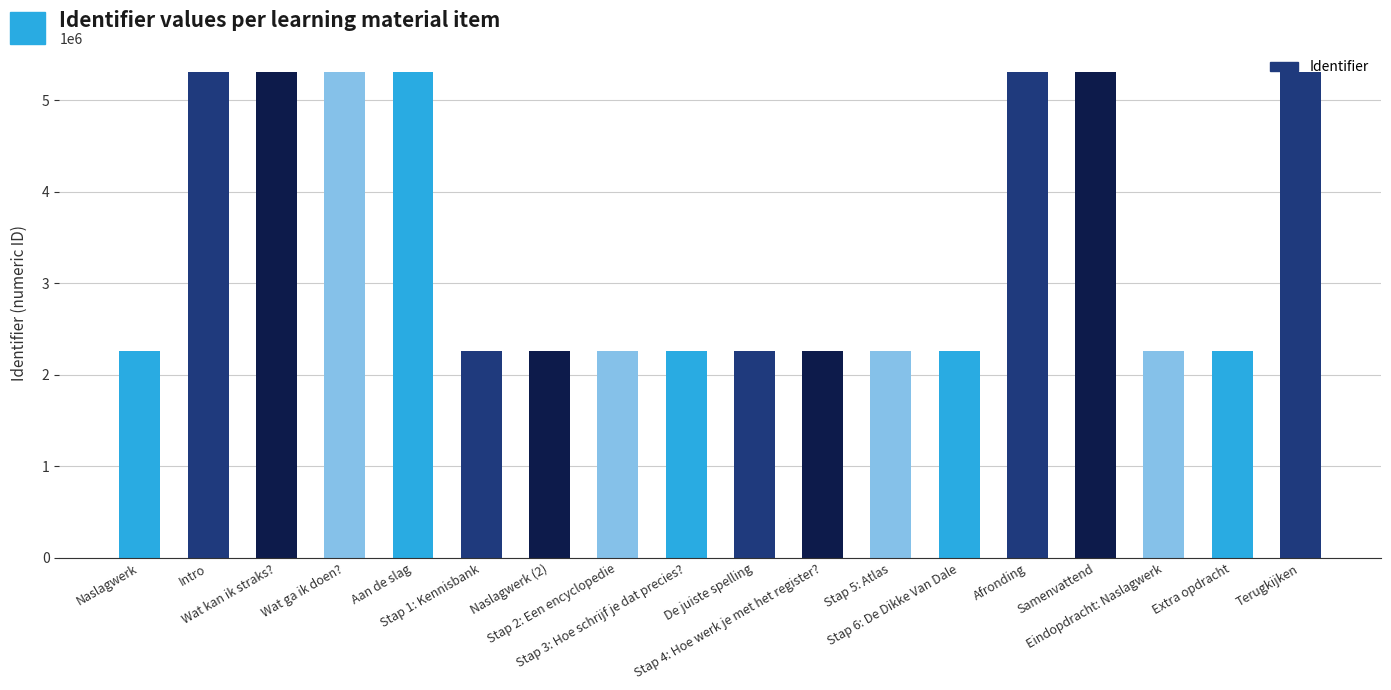

What is the minimum value shown in the chart?

2258088